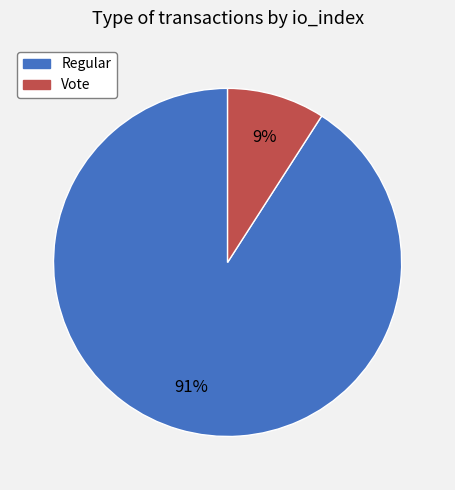

Is there any slice that represents more than half of the pie?

Yes